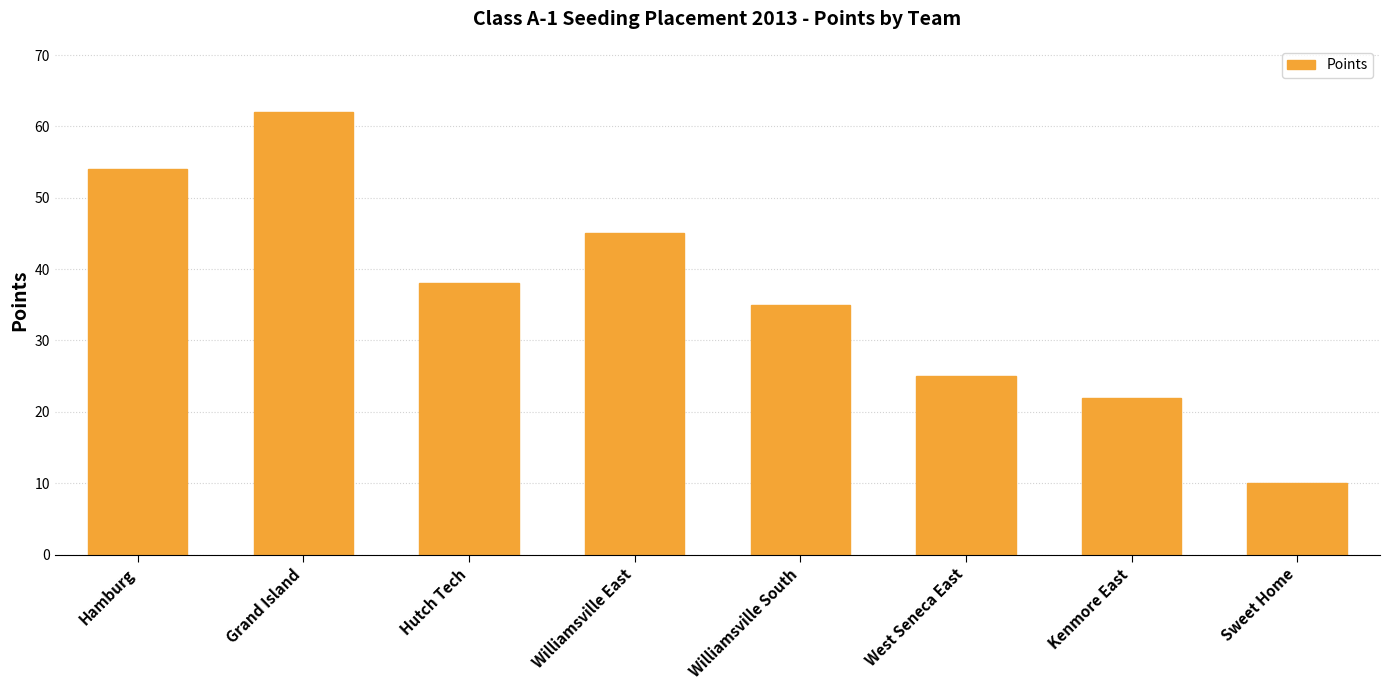

How many categories are shown in the chart?

8